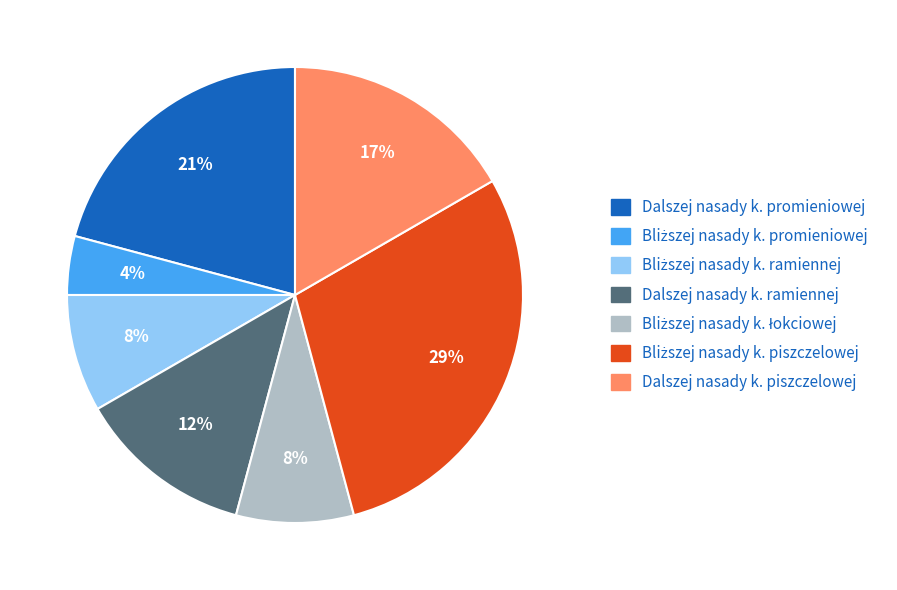

Does any single category account for the majority?

No